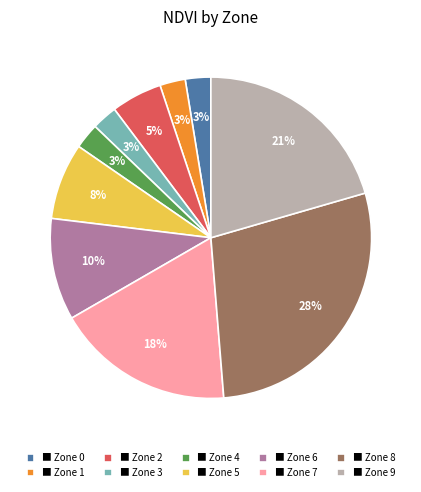

Which category has the biggest portion of the pie?

■ Zone 8